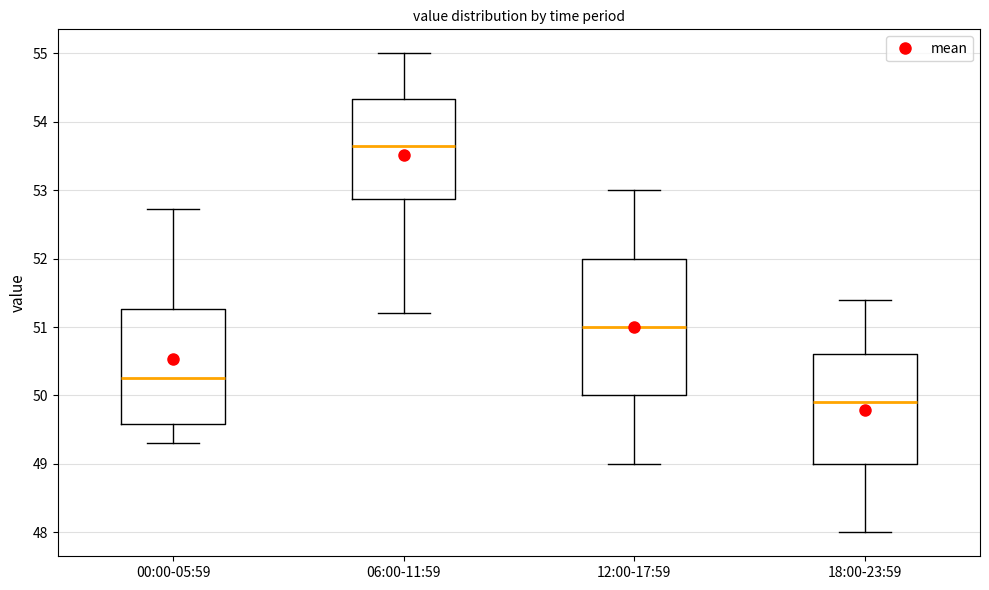

Reading left to right, transcribe this box plot: for each box, give where its median line is, the range the box spans, and where its two whiskers end, as read against the y-axis. The values are not printed on the chart, so give them approximately, as read against the axis.

00:00-05:59: median 50.3, box 49.6 to 51.3, whiskers 49.3 to 52.7
06:00-11:59: median 53.7, box 52.9 to 54.3, whiskers 51.2 to 55.0
12:00-17:59: median 51.0, box 50.0 to 52.0, whiskers 49.0 to 53.0
18:00-23:59: median 49.9, box 49.0 to 50.6, whiskers 48.0 to 51.4